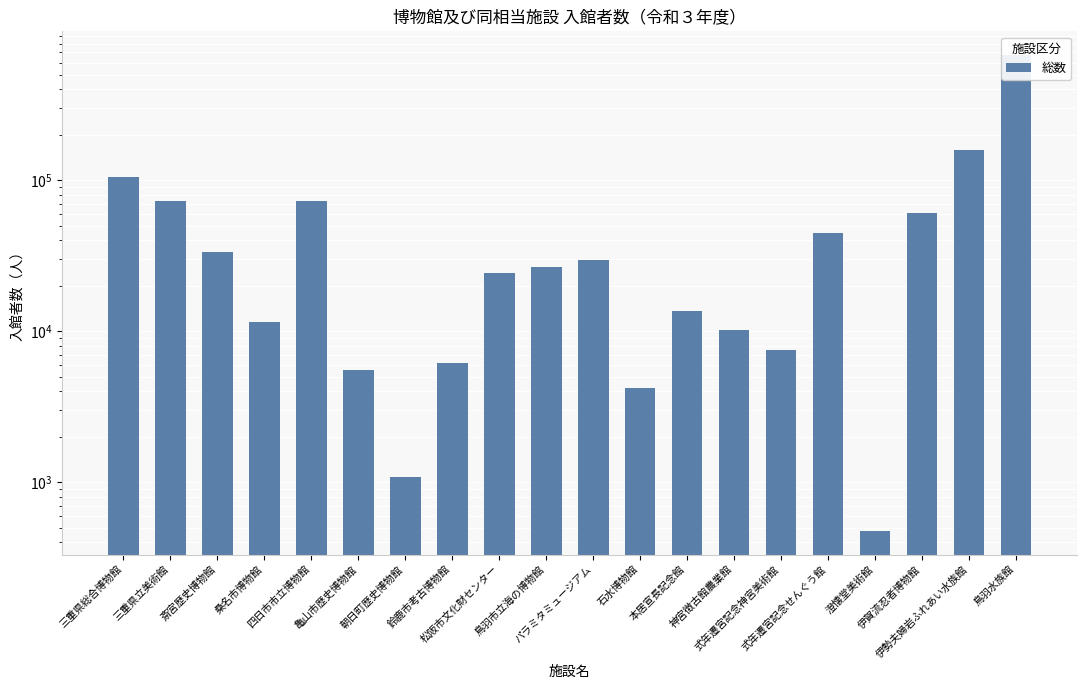

Rank the categories by value from lowest to highest.

澄懐堂美術館, 朝日町歴史博物館, 石水博物館, 亀山市歴史博物館, 鈴鹿市考古博物館, 式年遷宮記念神宮美術館, 神宮徴古館農業館, 桑名市博物館, 本居宣長記念館, 松阪市文化財センター, 鳥羽市立海の博物館, パラミタミュージアム, 斎宮歴史博物館, 式年遷宮記念せんぐう館, 伊賀流忍者博物館, 四日市市立博物館, 三重県立美術館, 三重県総合博物館, 伊勢夫婦岩ふれあい水族館, 鳥羽水族館